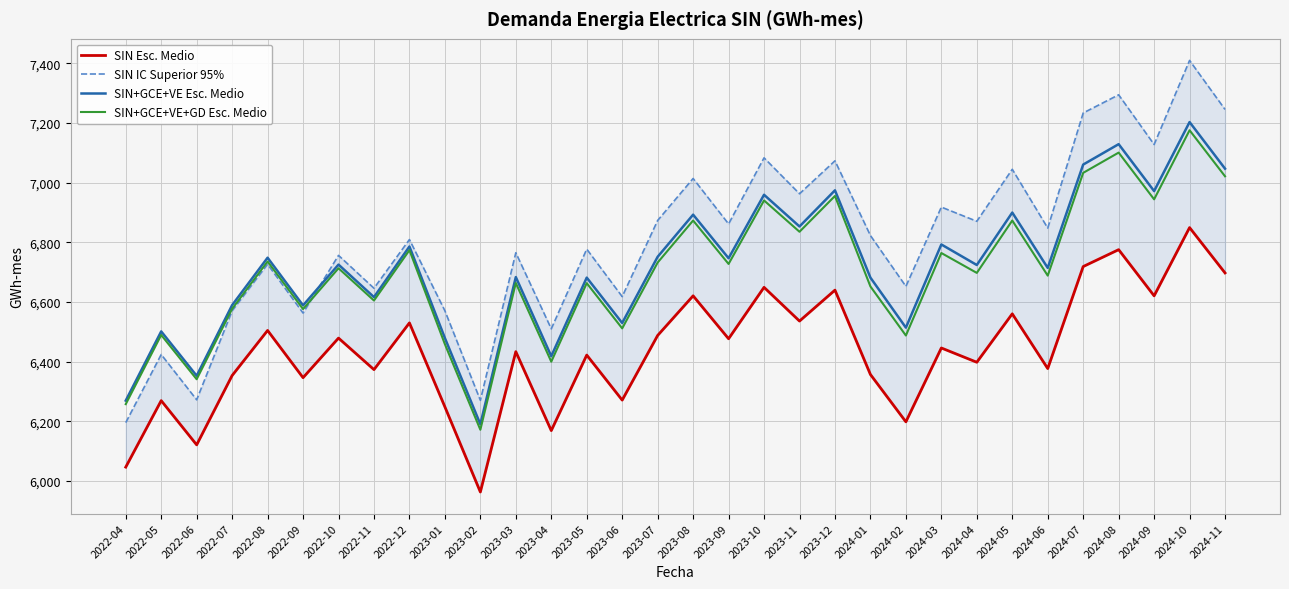

What position from the left is 2022-05?

2